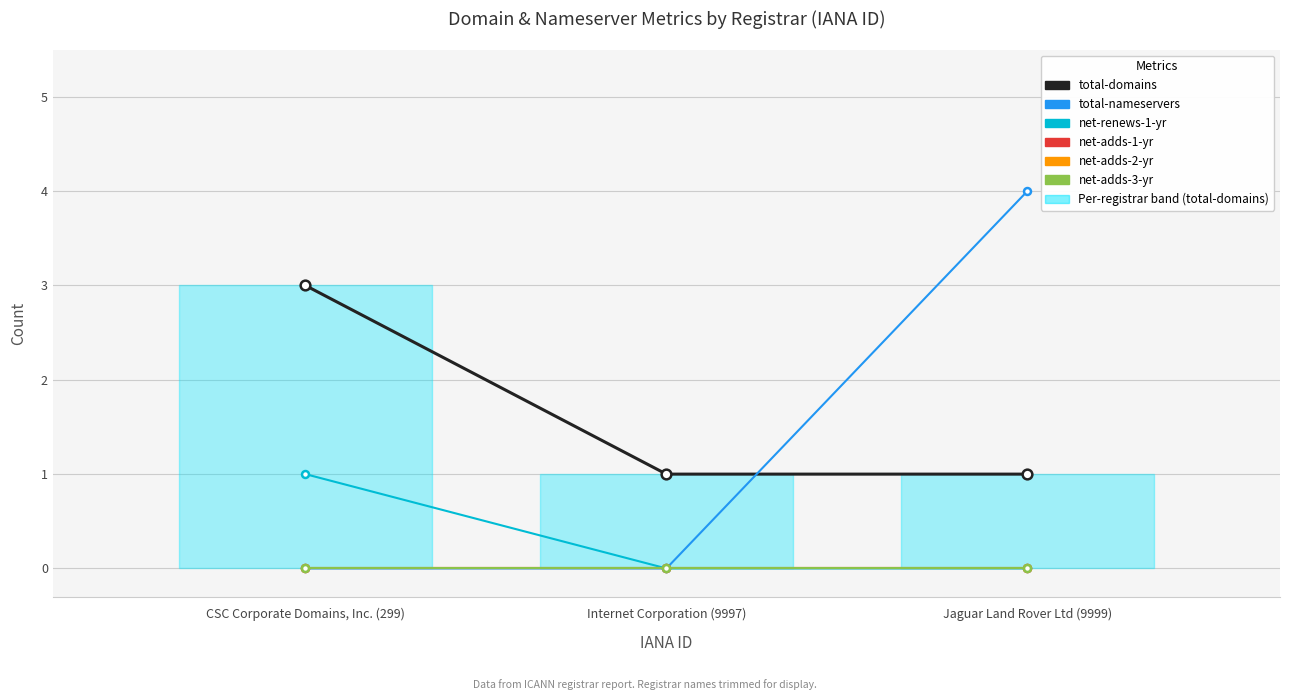

Which category has the highest value across all series?

Jaguar Land Rover Ltd (9999)